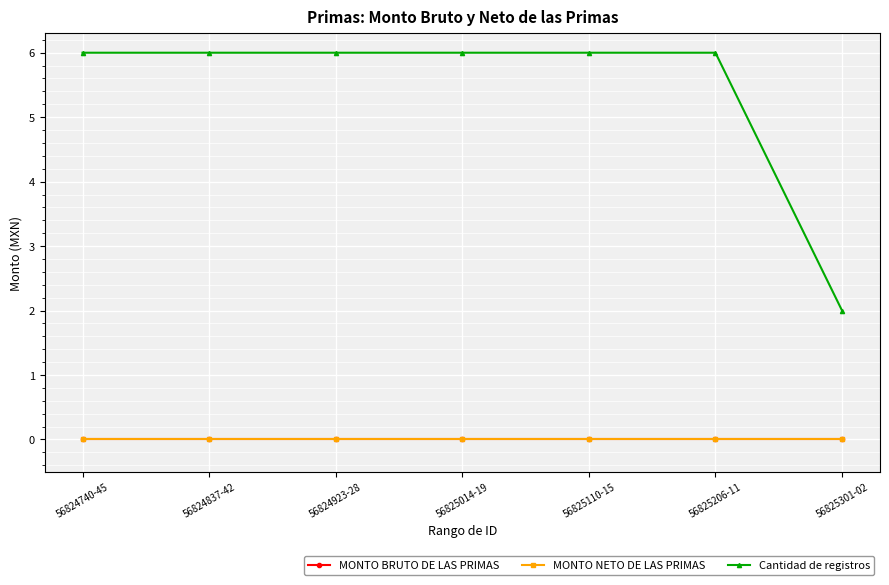

Rank the categories by Cantidad de registros value from highest to lowest.

56824740-45, 56824837-42, 56824923-28, 56825014-19, 56825110-15, 56825206-11, 56825301-02